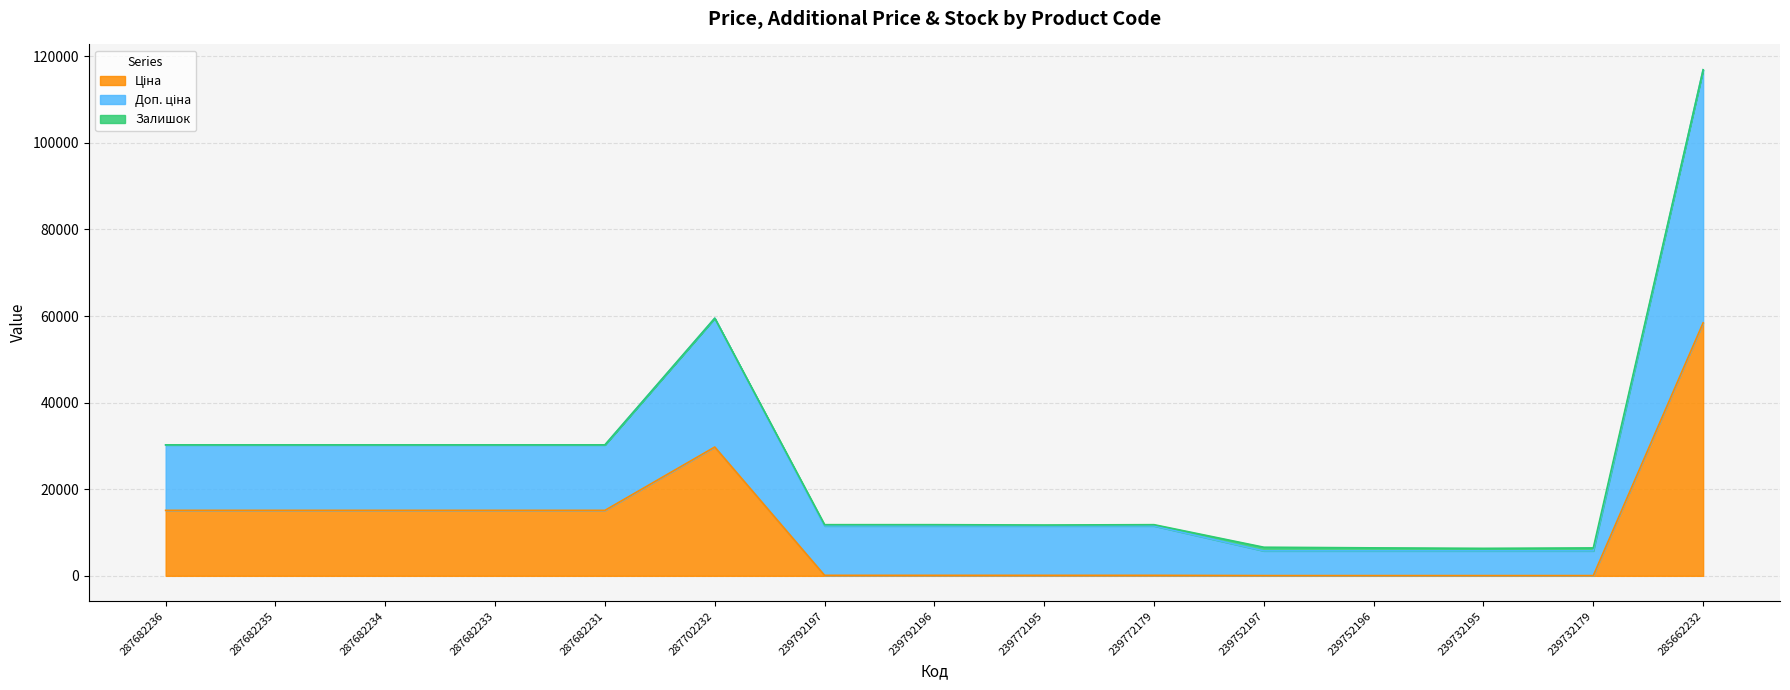

Is it true that Ціна equals 6433.2 at 287682236?

False